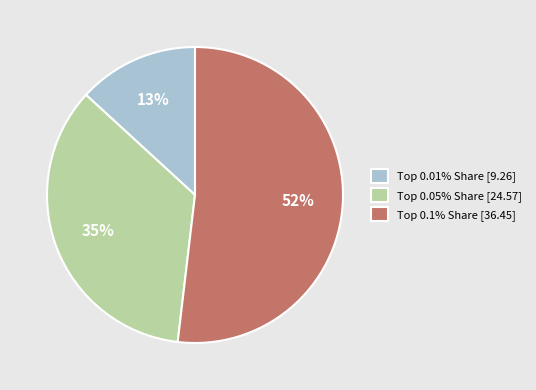

To the nearest percent, what is the average slice percentage?

33%